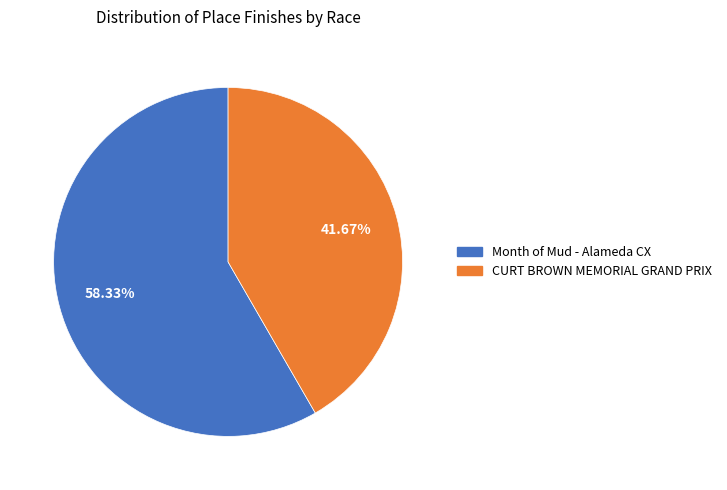

Is there any slice that represents more than half of the pie?

Yes